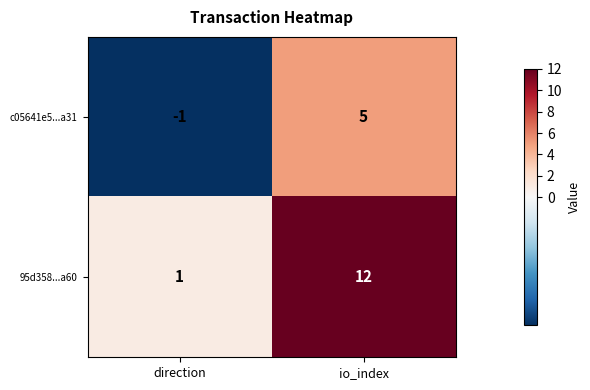

What is the spread (max minus min) of values at io_index?

7